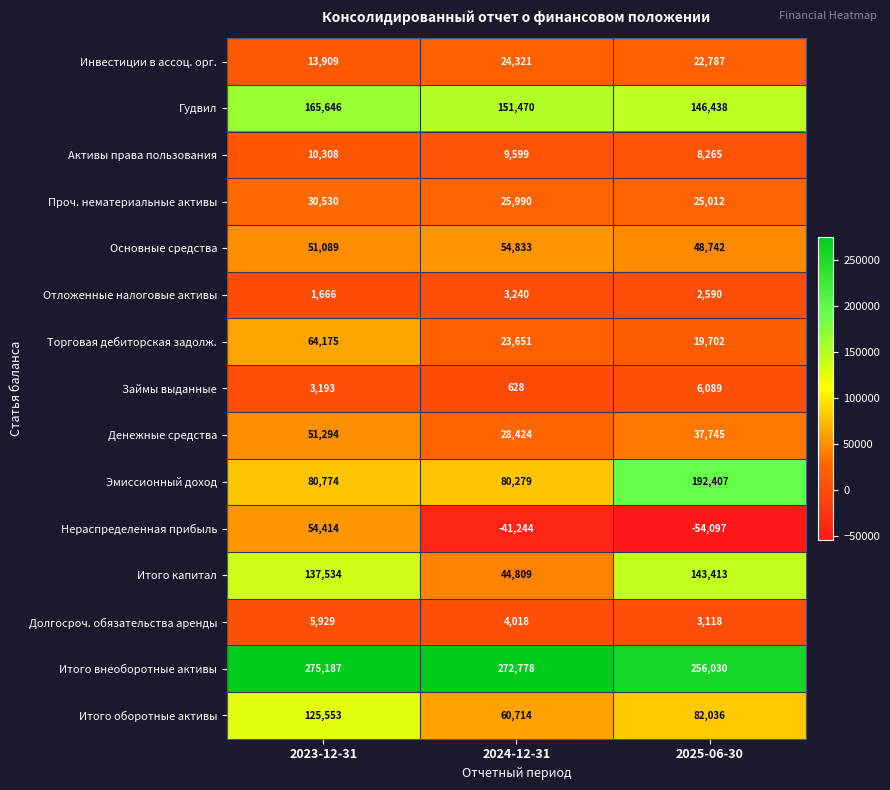

Is the value of Отложенные налоговые активы at 2025-06-30 greater than the value of Итого оборотные активы at 2024-12-31?

No